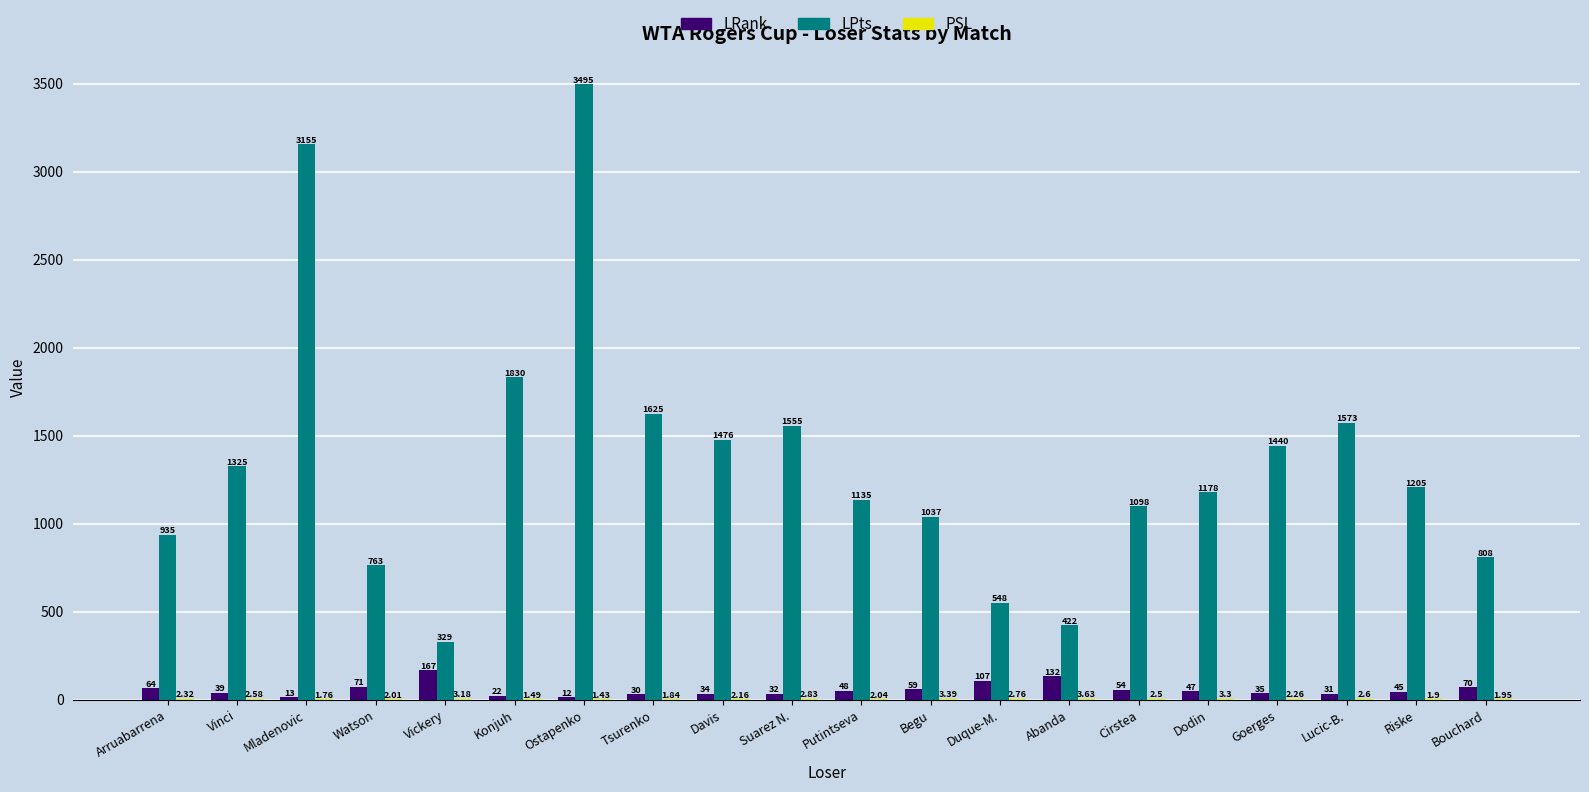

Where is LPts nearest to the value 1912?

Konjuh